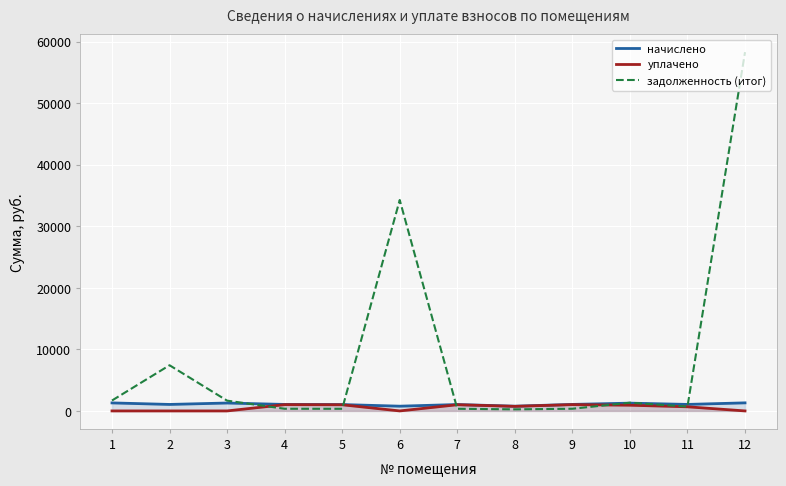

How many data points in уплачено are less than 743?

6